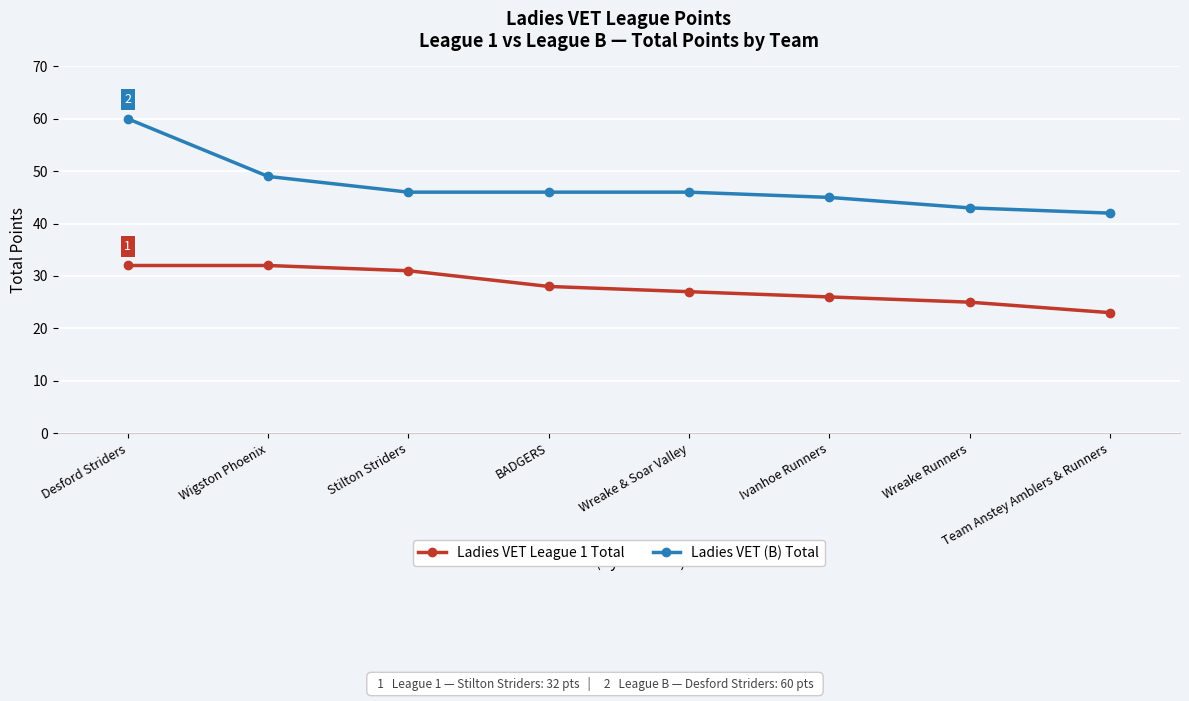

Reading left to right, list all the values displayed in this chart.

Ladies VET League 1 Total: Desford Striders=32	Wigston Phoenix=32	Stilton Striders=31	BADGERS=28	Wreake & Soar Valley=27	Ivanhoe Runners=26	Wreake Runners=25	Team Anstey Amblers & Runners=23
Ladies VET (B) Total: Desford Striders=60	Wigston Phoenix=49	Stilton Striders=46	BADGERS=46	Wreake & Soar Valley=46	Ivanhoe Runners=45	Wreake Runners=43	Team Anstey Amblers & Runners=42